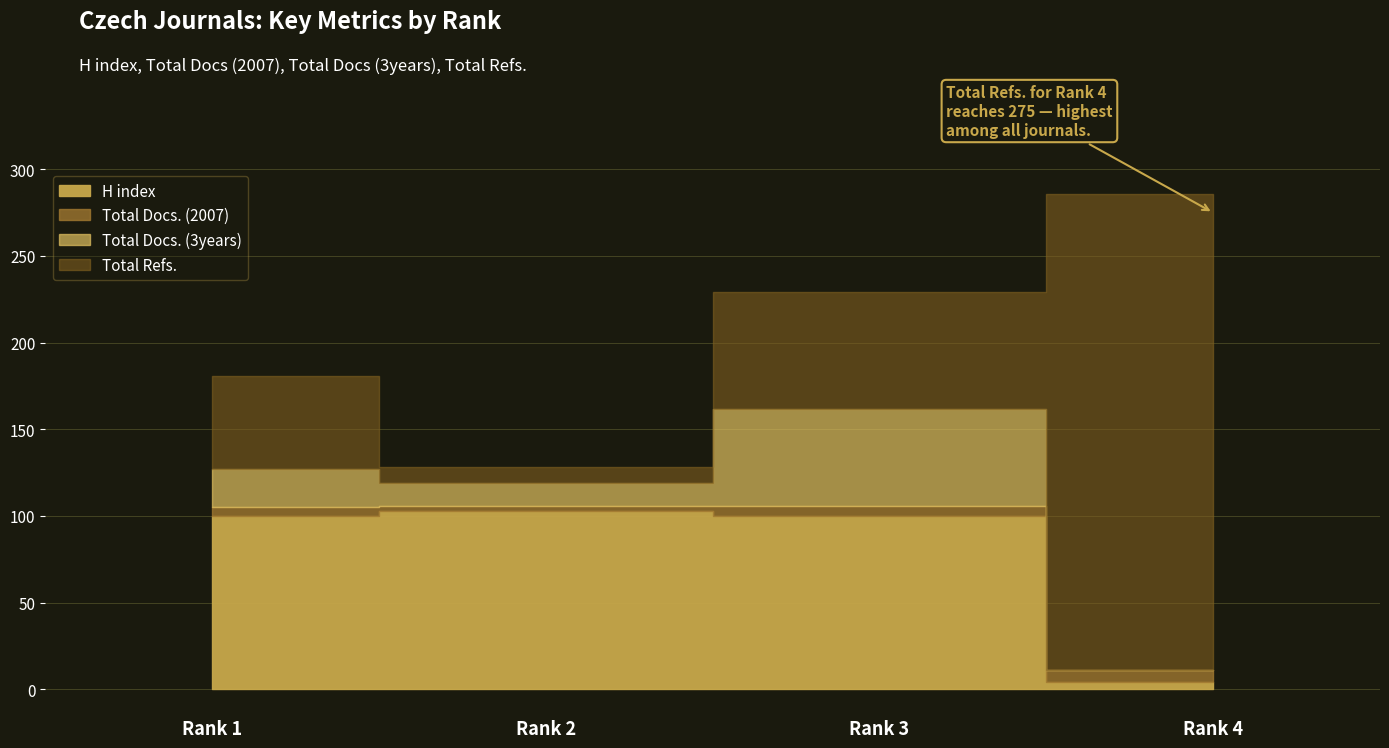

True or false: Total Docs. (2007) has more than 2 interior local peaks.

False